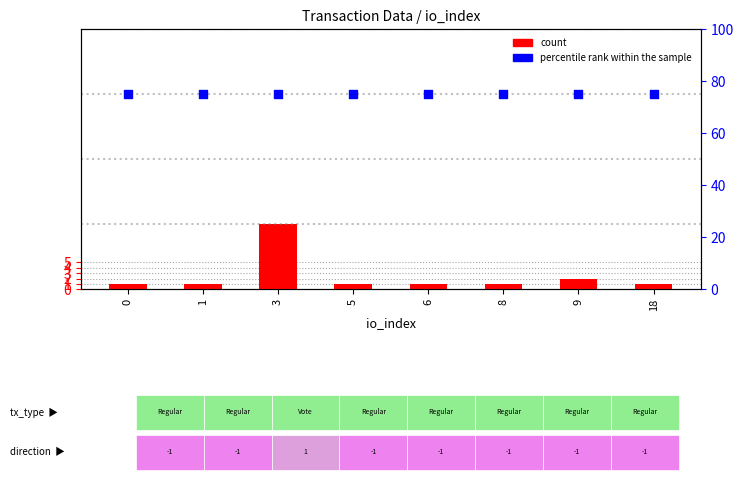

What is the total value across all series at 9?

77